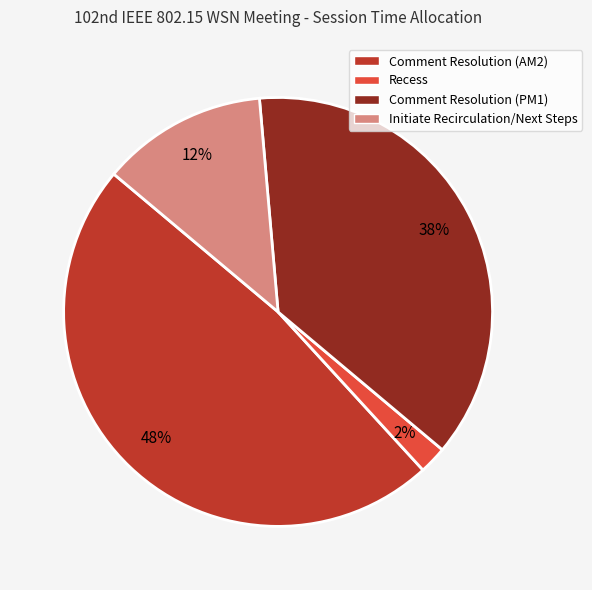

Does Comment Resolution (PM1) represent more than half of the total?

No